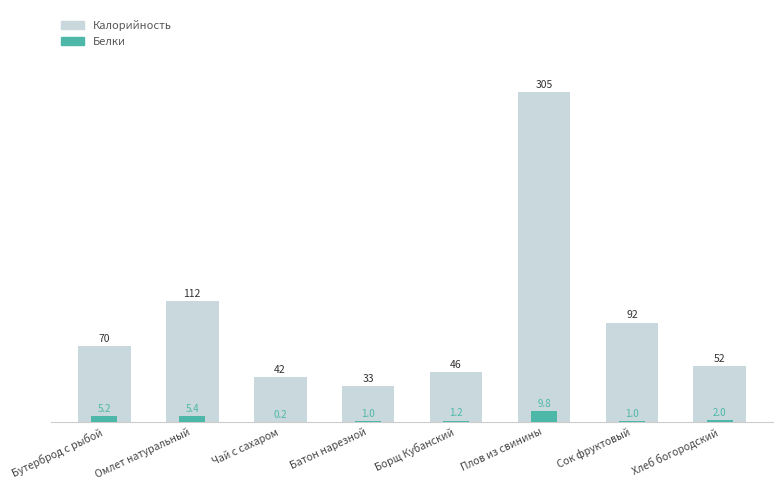

What is the label of the 3rd bar from the right?

Плов из свинины